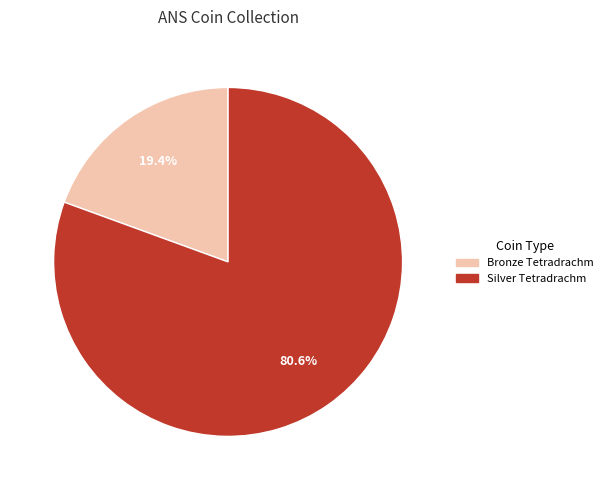

Which slice is the largest?

Silver Tetradrachm